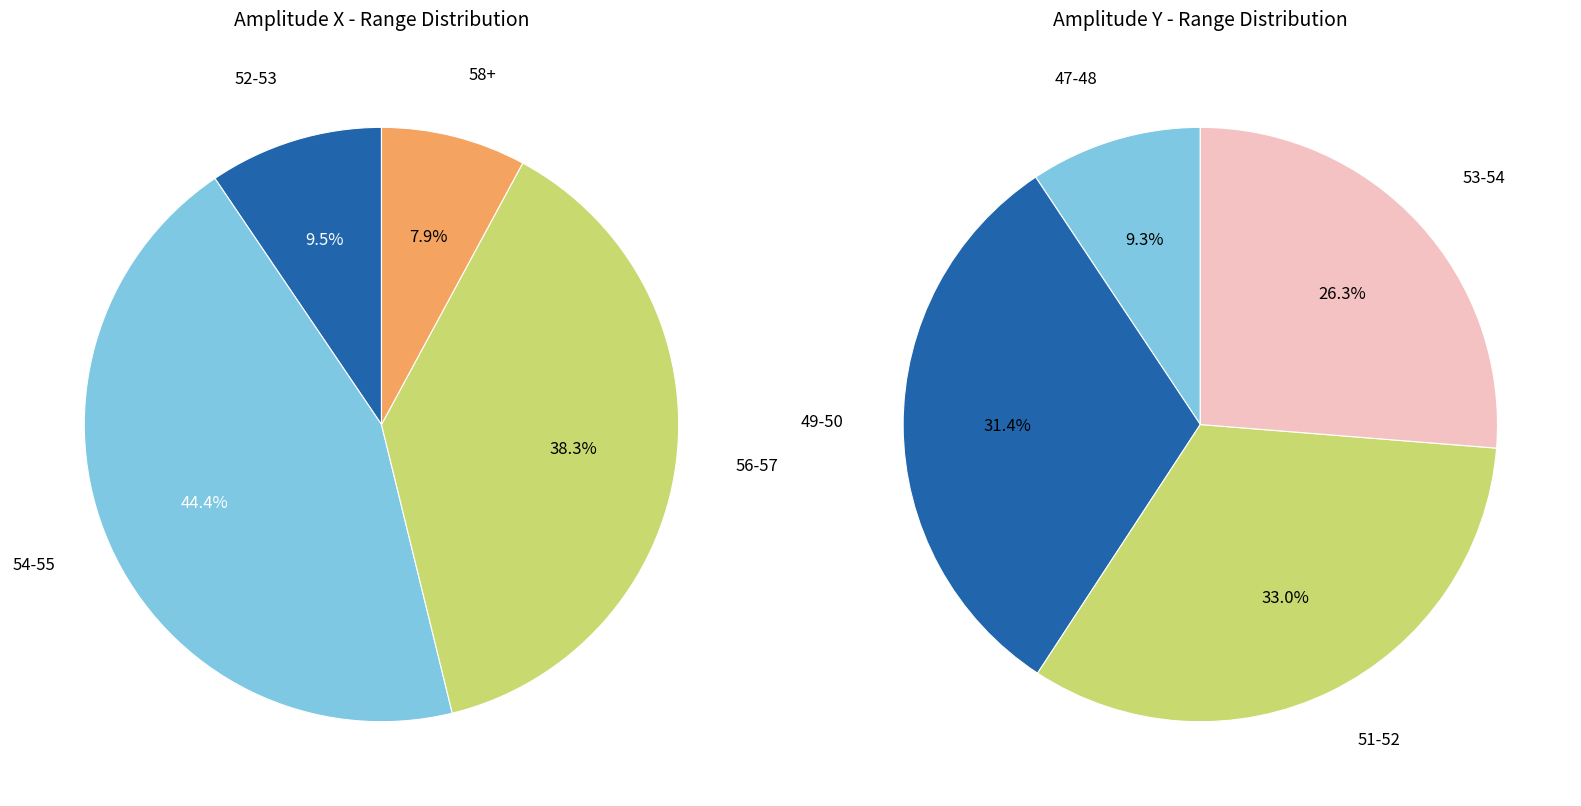

Is there any slice that represents more than half of the pie?

No